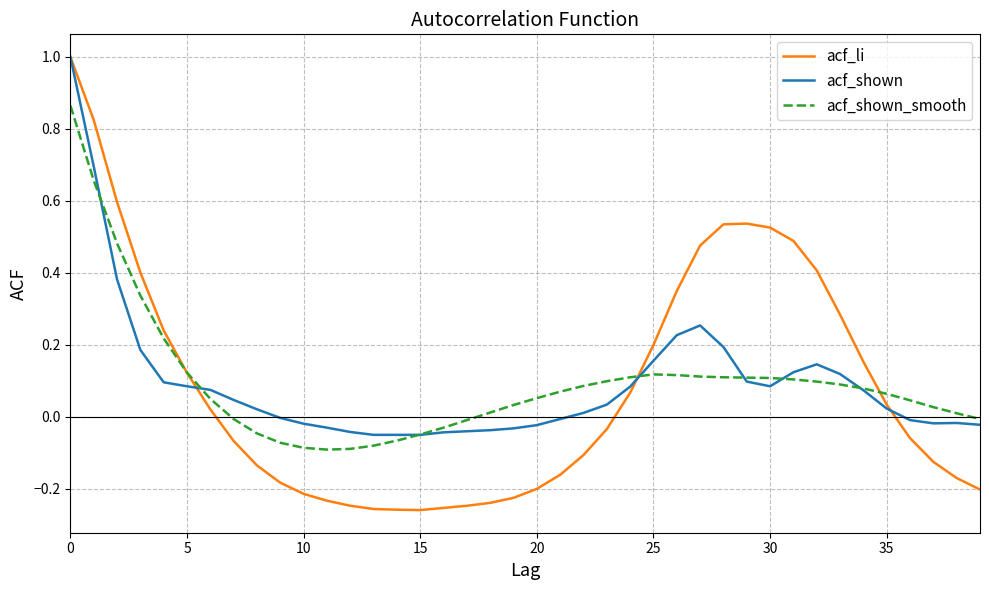

Count the number of data series in this chart.

3